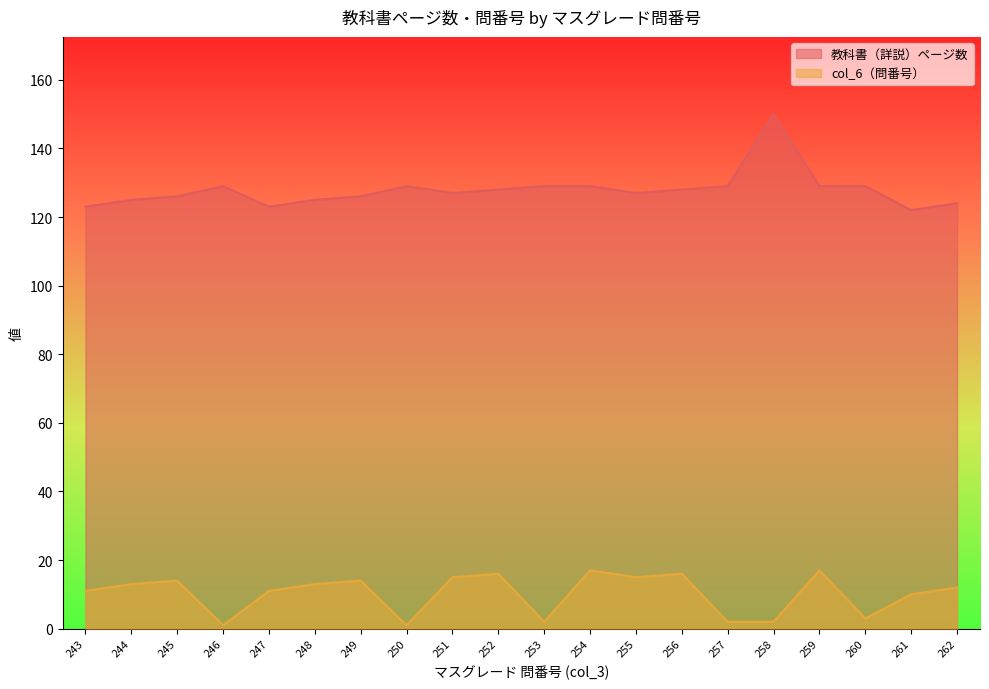

Which category has the highest value across all series?

258